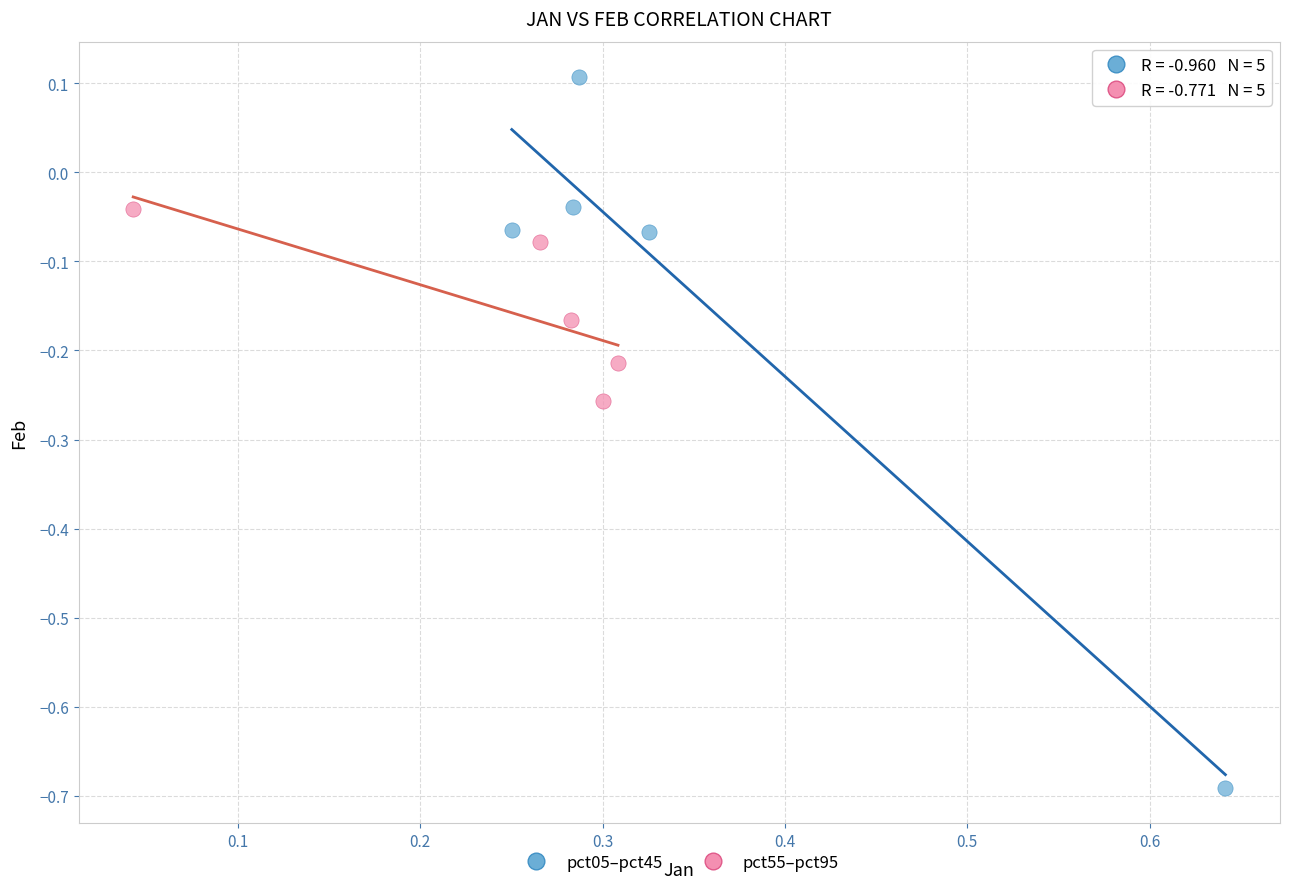

Which series has the widest spread of Y values?

pct05–pct45